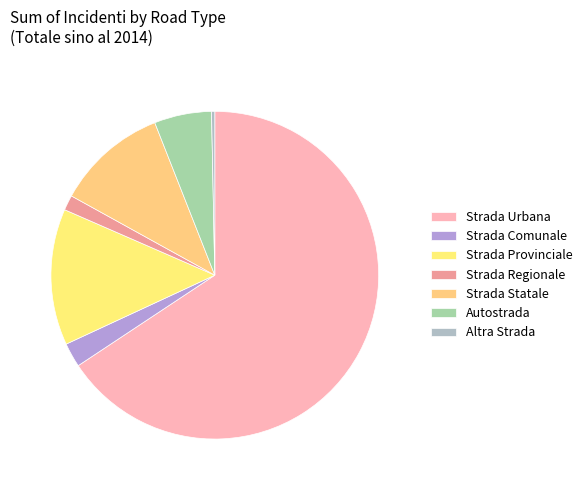

How many segments does this pie chart have?

7